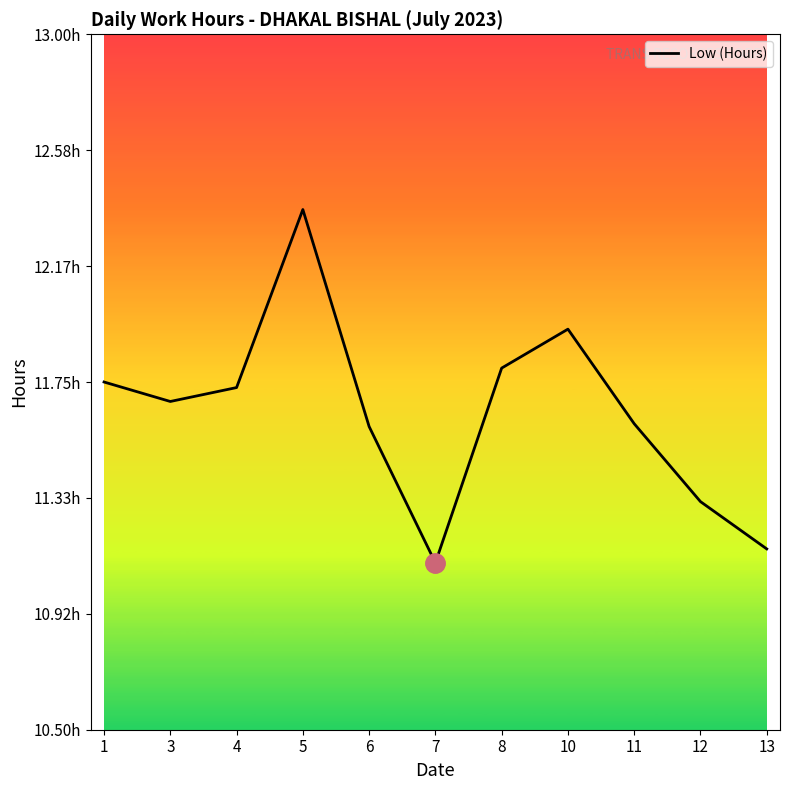

What is the minimum value shown in the chart?

11.1